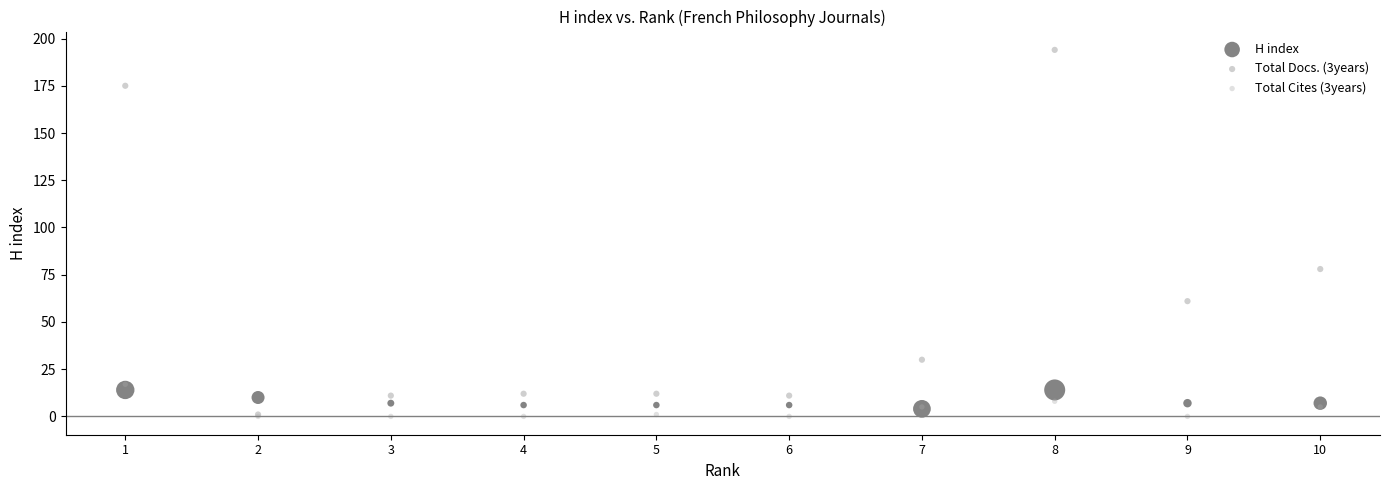

Across all series, what Y value is closest to 97?

78